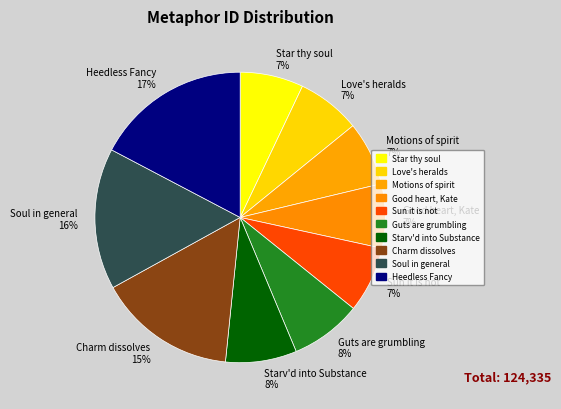

To the nearest percent, what is the difference between the largest and smallest slice percentages?

10%